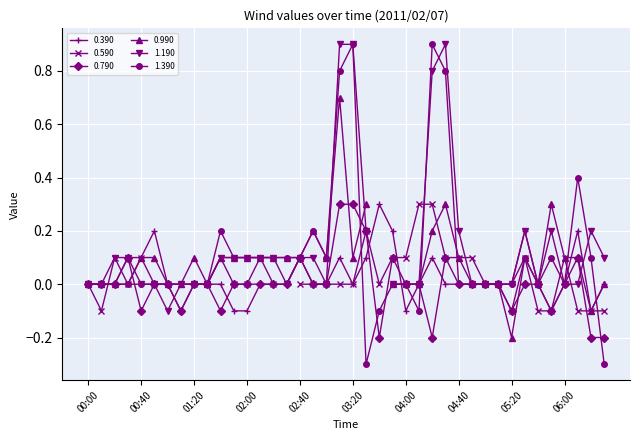

What is the difference between the second highest and minimum values in the 0.390 series?

0.3